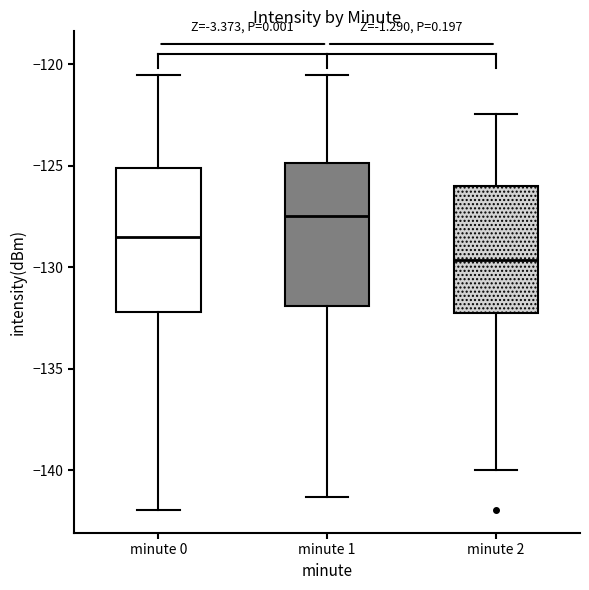

Which box has the lowest median line?

minute 2